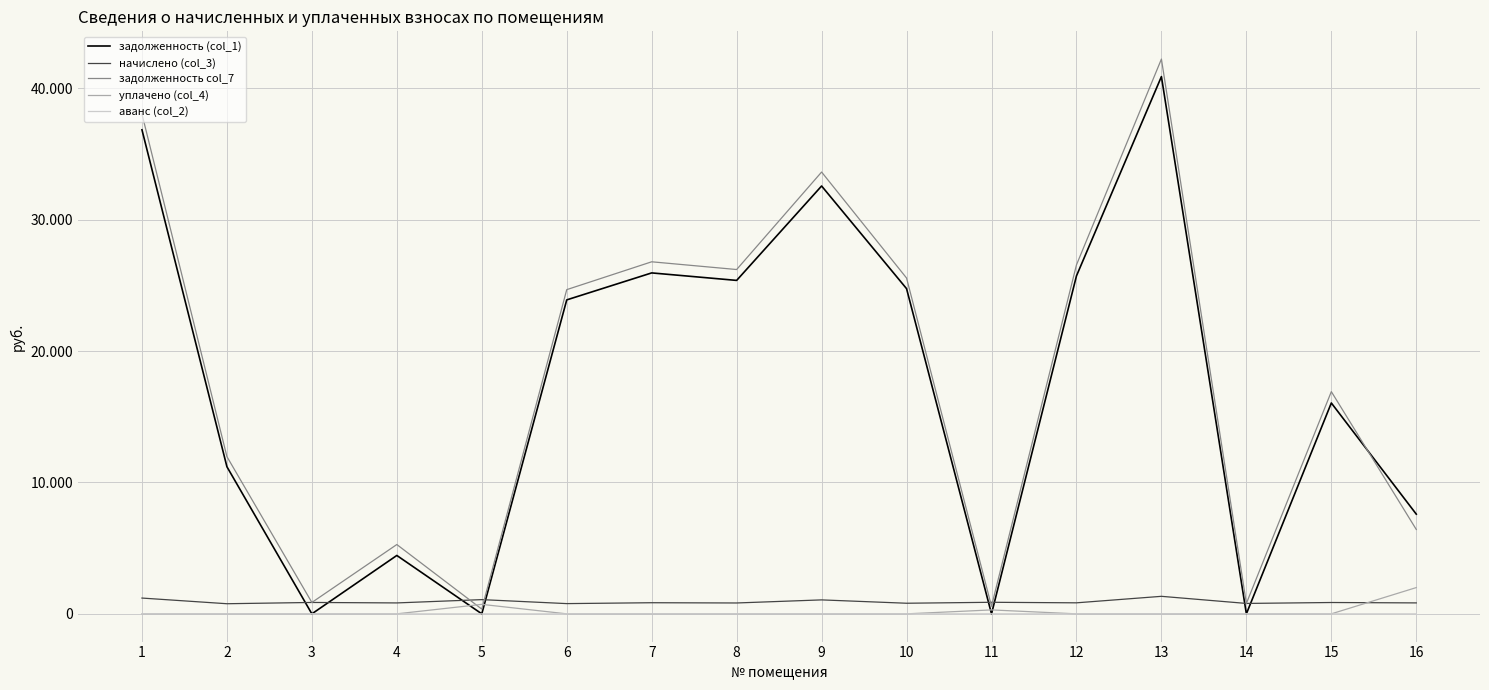

Where is the first local maximum for задолженность (col_1)?

4